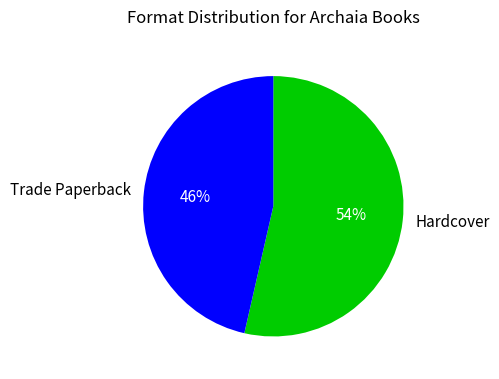

Between Hardcover and Trade Paperback, which is larger?

Hardcover